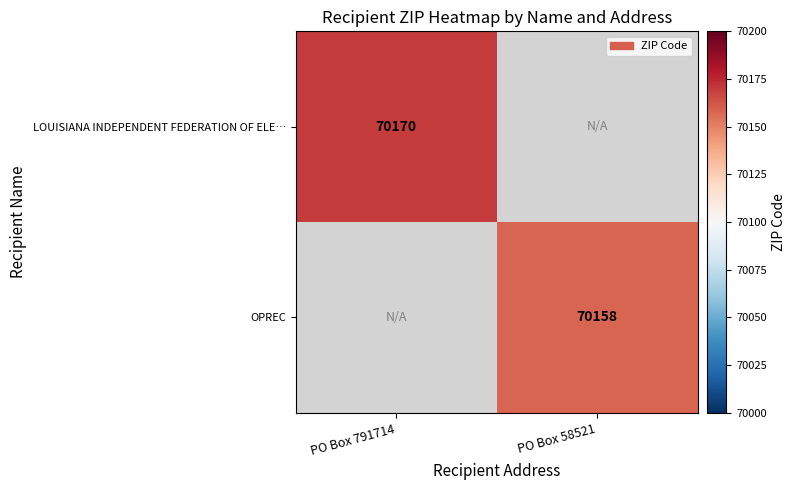

The value of OPREC at PO Box 58521 is 119069. True or false?

False